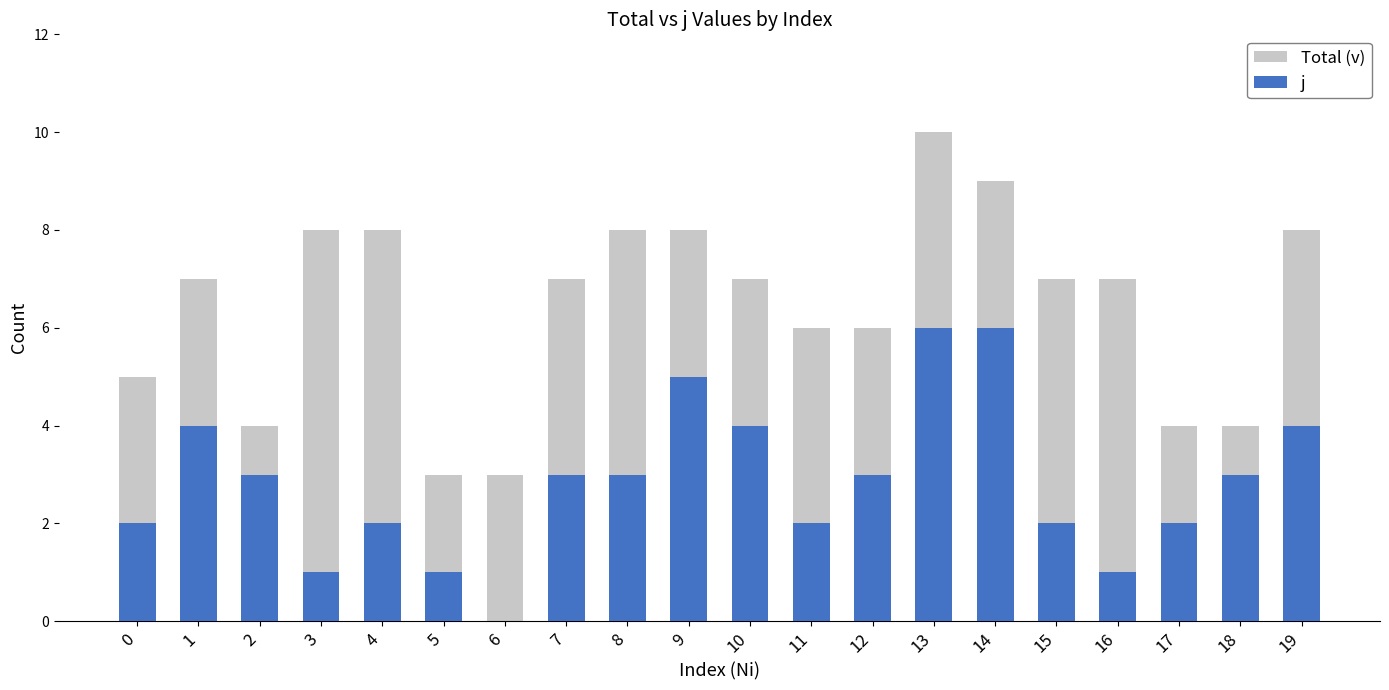

What is the value of the j bar at the 2nd from the left?

4